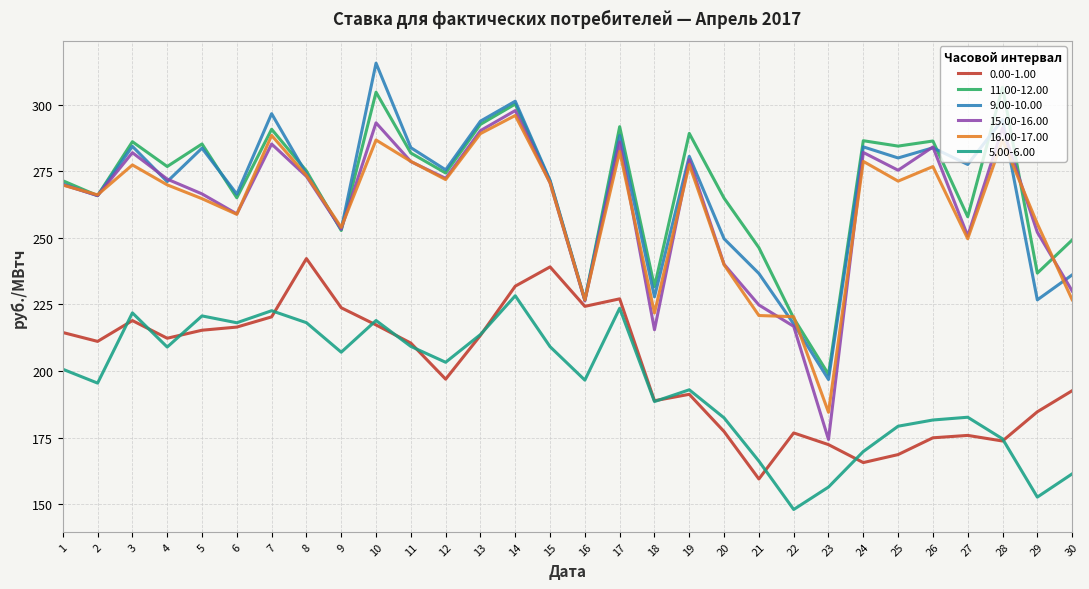

What is the total value across all series at 26?

1487.5